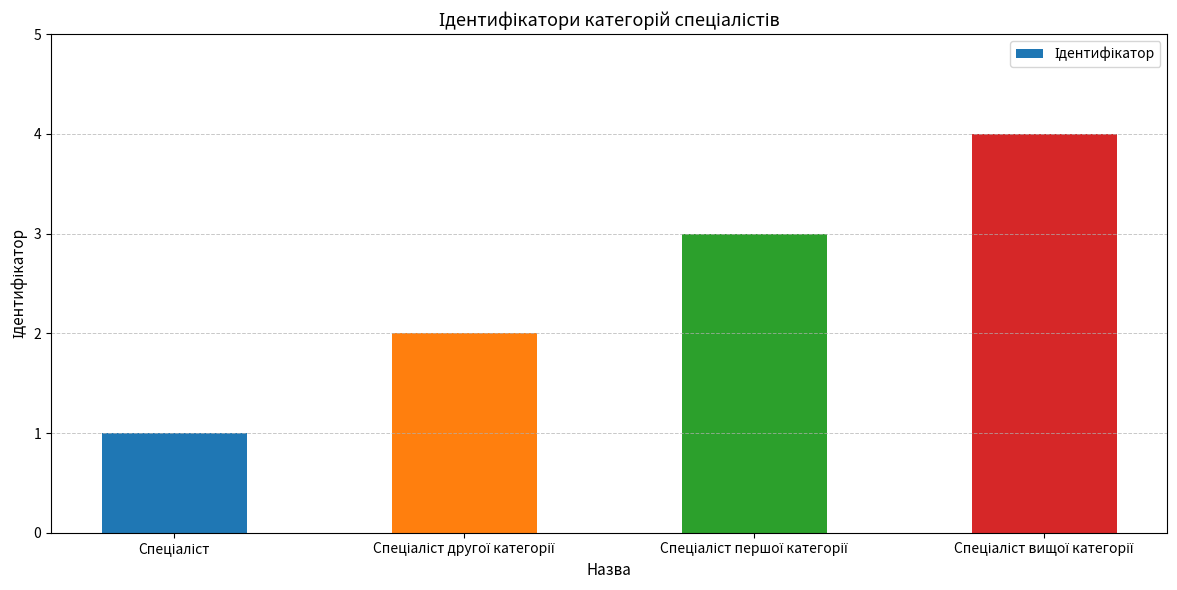

What is the sum of all values?

10